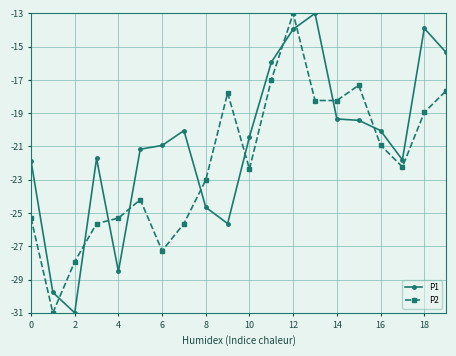

What is the smallest value displayed?

-31.0